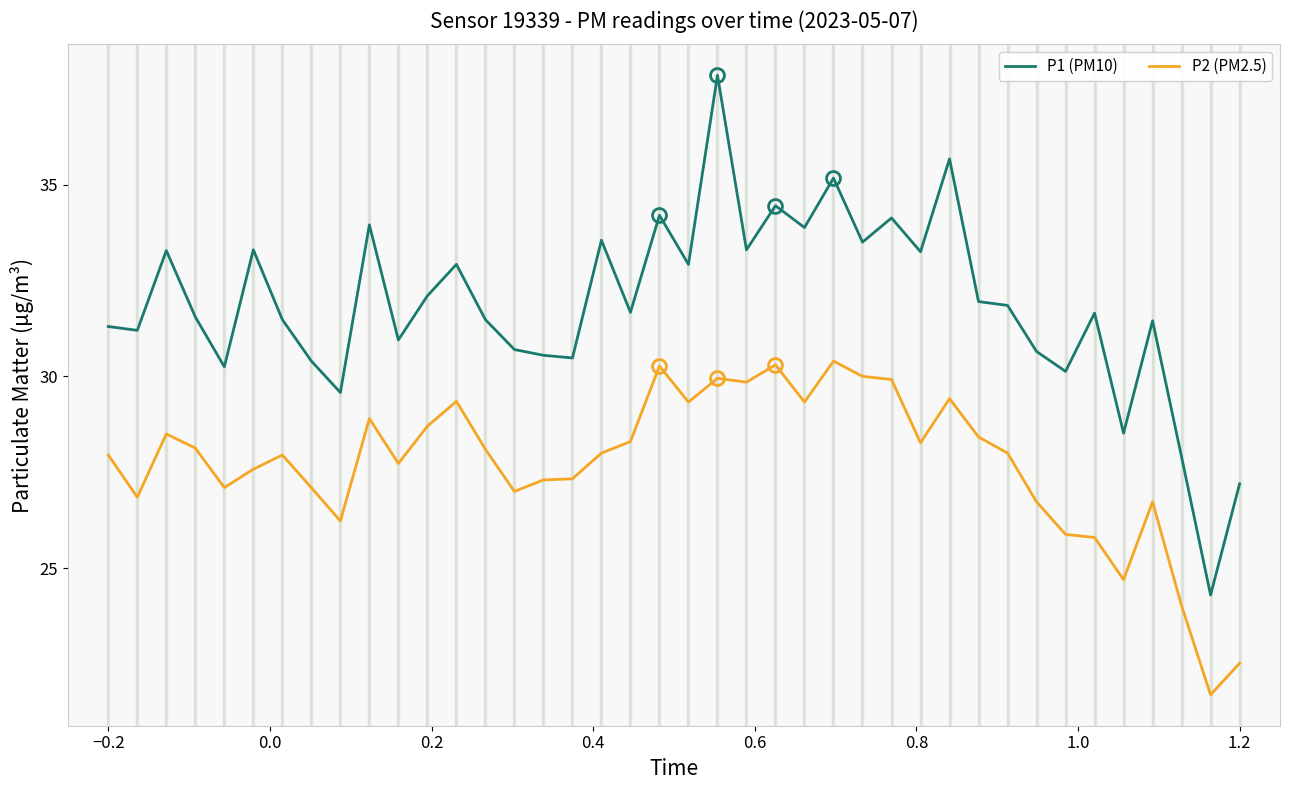

Rank the series by their maximum value, from lowest to highest.

P2 (PM2.5), P1 (PM10)